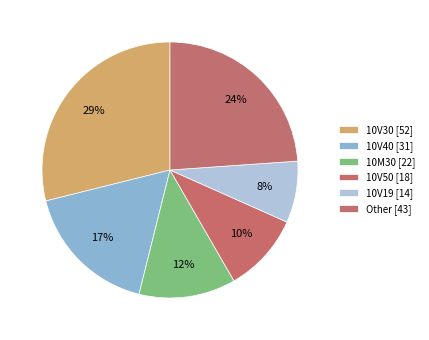

Count the number of slices in the pie.

6